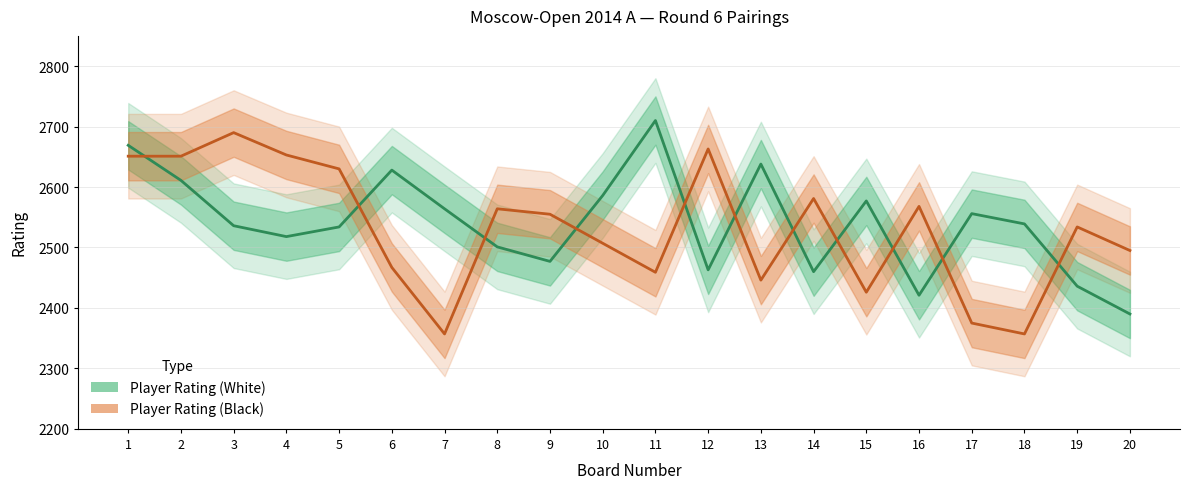

What value does the Player Rating (White) series have at 15, to the nearest 5?

2575